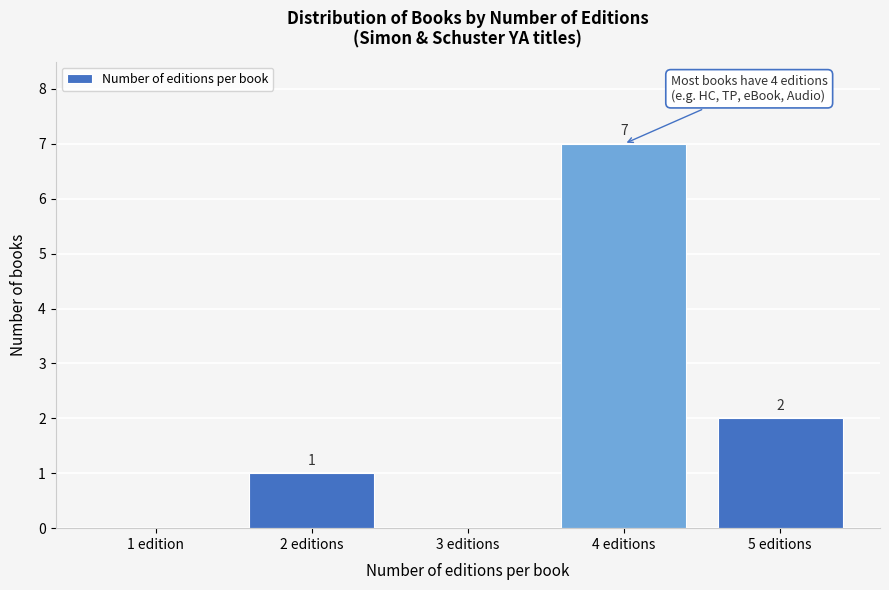

Reading right to left, list all the values displayed in this chart.

5 editions=2	4 editions=7	3 editions=0	2 editions=1	1 edition=0